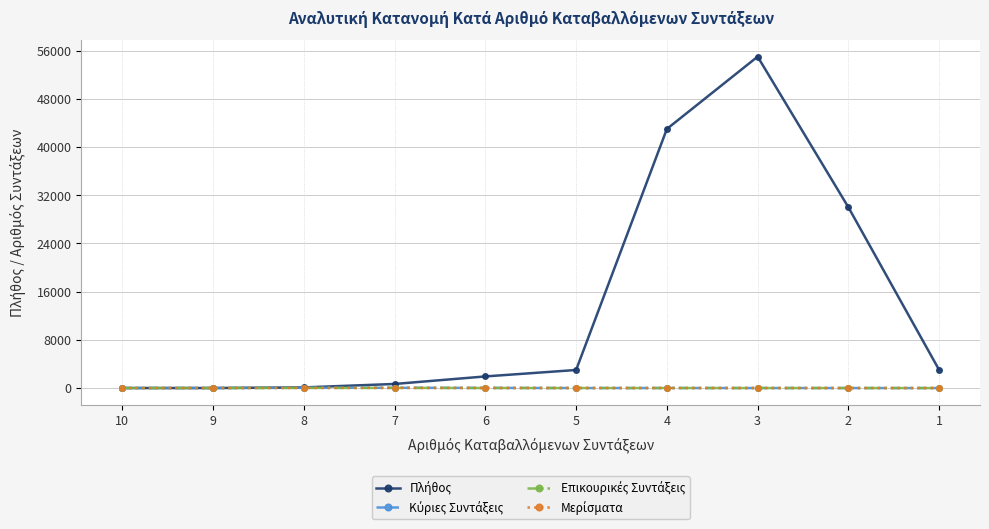

Read the Κύριες Συντάξεις value at 7, to the nearest 5.

45